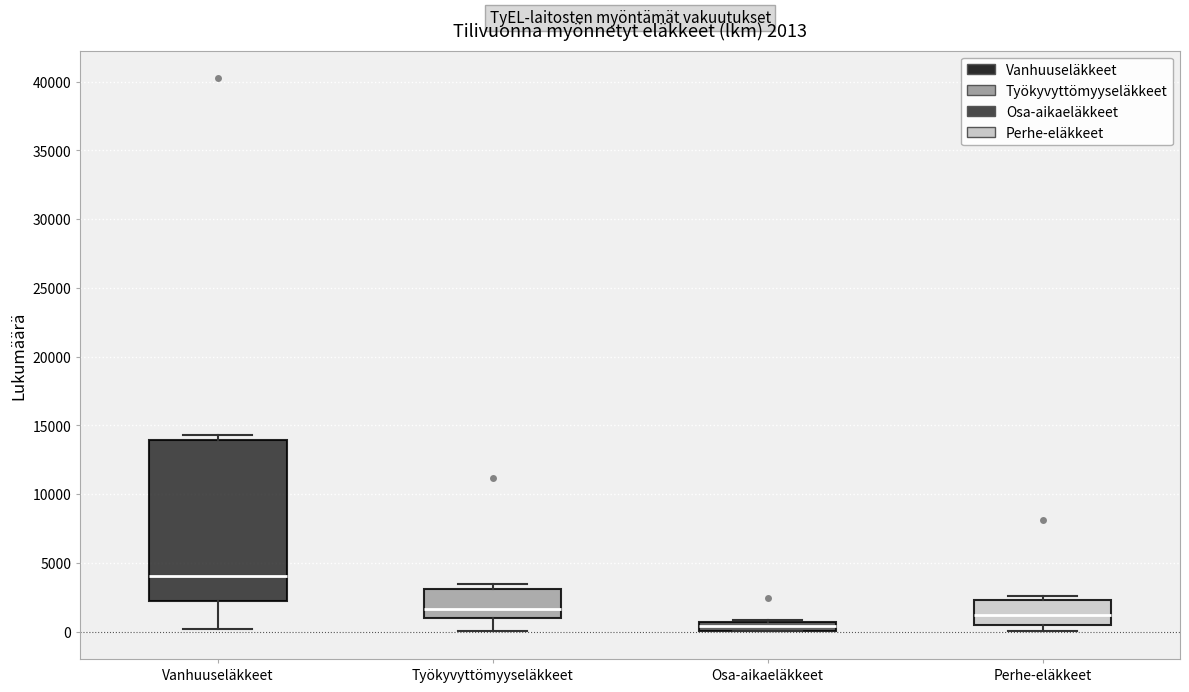

Which box has the lowest median line?

Osa-aikaeläkkeet